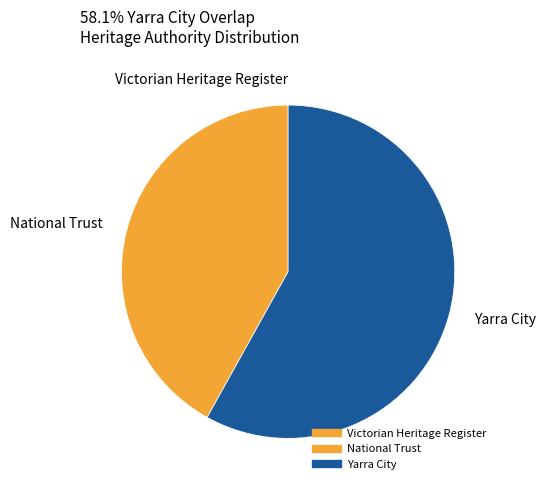

What is the change in value from National Trust to Yarra City?

+27042